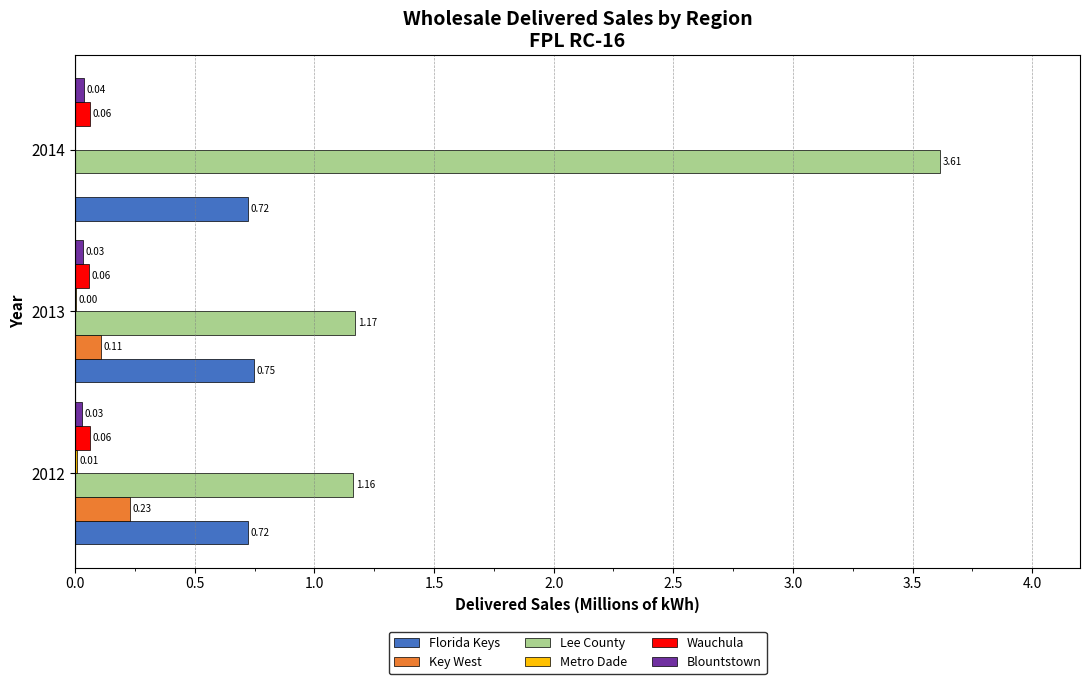

Which series changed the most between 2012 and 2013?

Key West